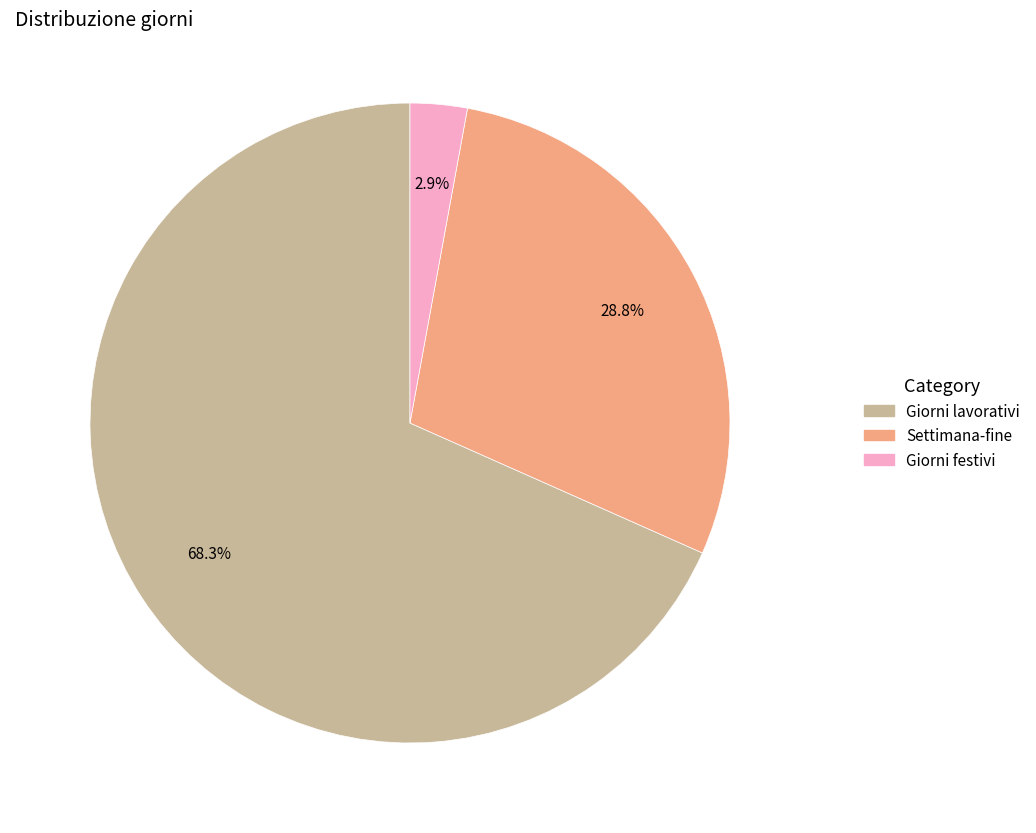

Is there a majority slice in this chart?

Yes